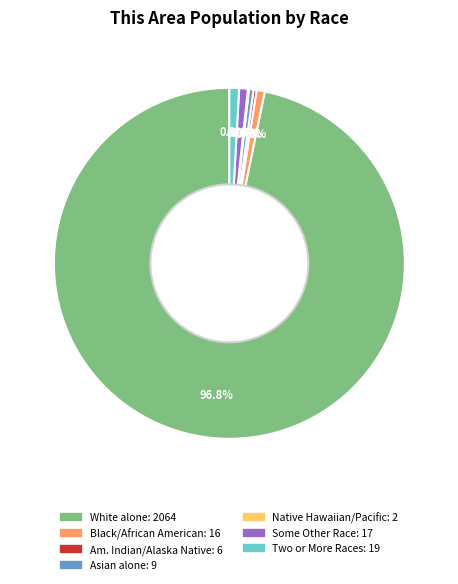

Is there a majority slice in this chart?

Yes